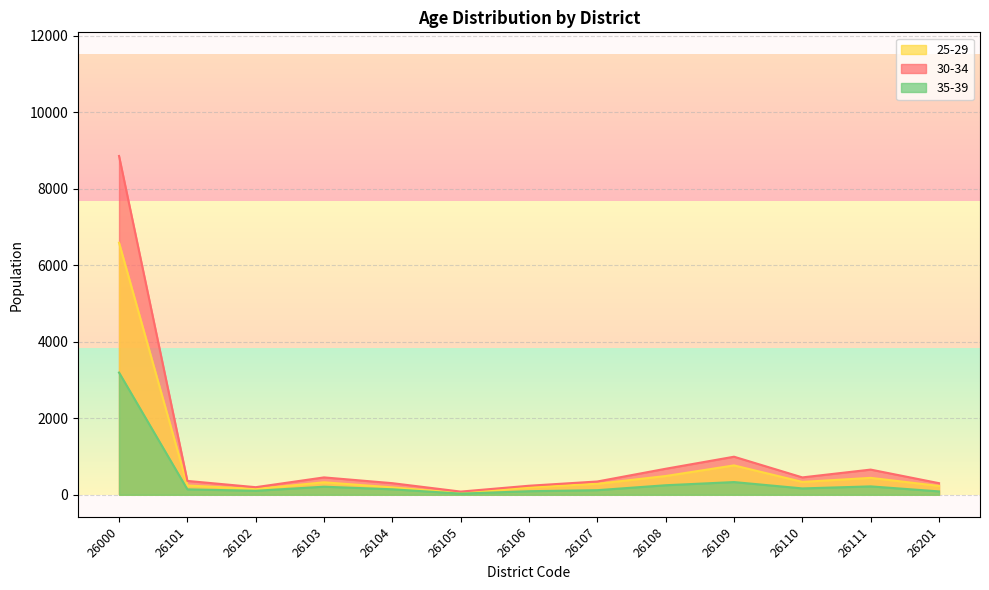

What is the sum of the 25-29 values at 26101 and 26104?

436